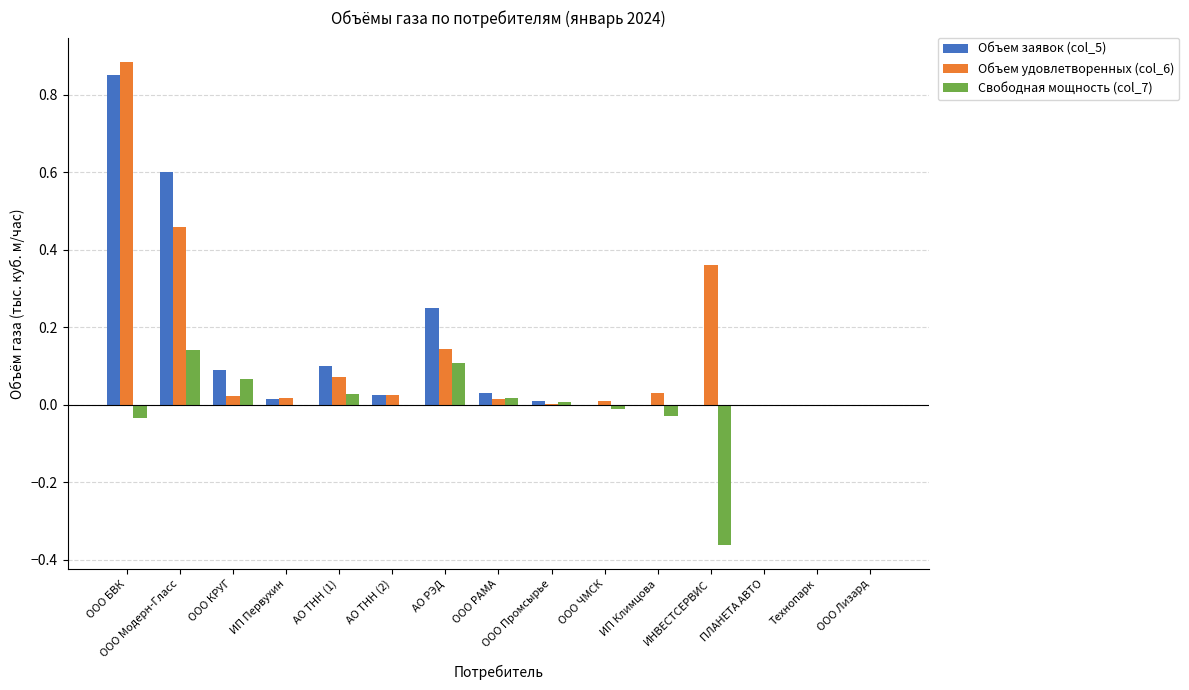

Is it true that Объем заявок (col_5) equals 0.0 at ИП Первухин?

True